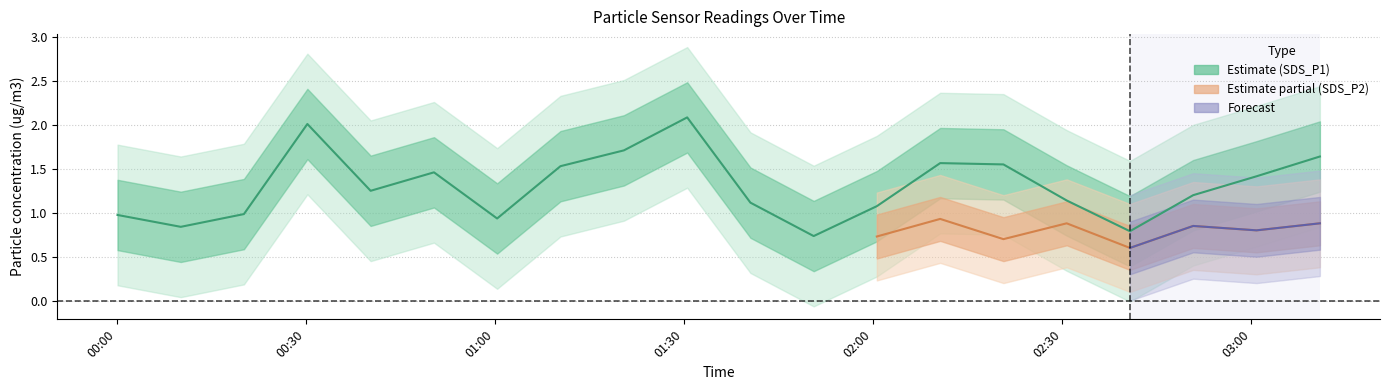

What is the label of the 16th point from the left?

02:30